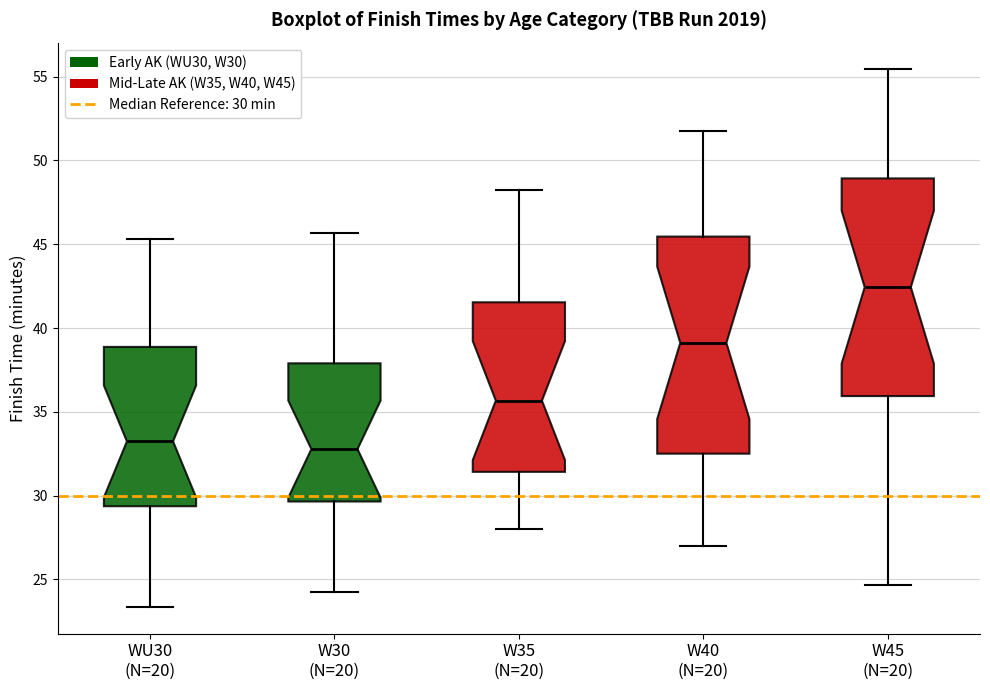

Reading left to right, transcribe this box plot: for each box, give where its median line is, the range the box spans, and where its two whiskers end, as read against the y-axis. The values are not printed on the chart, so give them approximately, as read against the axis.

WU30 (N=20): median 33.0, box 29.5 to 39.0, whiskers 23.5 to 45.5
W30 (N=20): median 33.0, box 29.5 to 38.0, whiskers 24.5 to 45.5
W35 (N=20): median 35.5, box 31.5 to 41.5, whiskers 28.0 to 48.0
W40 (N=20): median 39.0, box 32.5 to 45.5, whiskers 27.0 to 52.0
W45 (N=20): median 42.5, box 36.0 to 49.0, whiskers 24.5 to 55.5